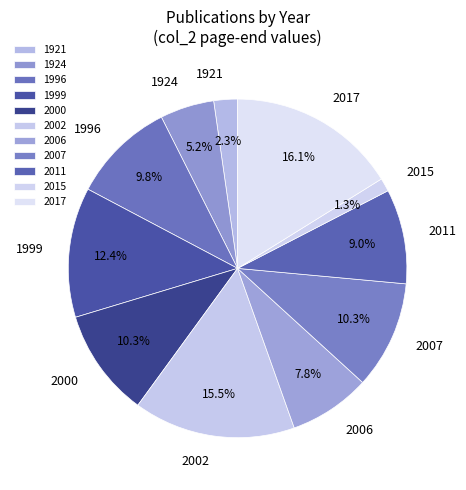

Which category has the biggest portion of the pie?

2017